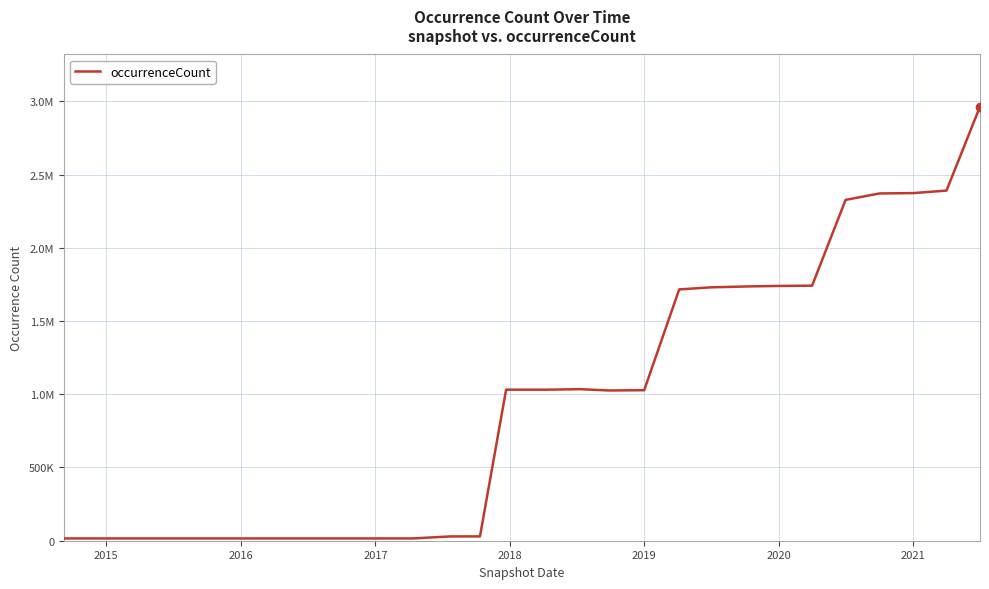

How many interior local peaks (higher than both neighbors) does the data have?

1